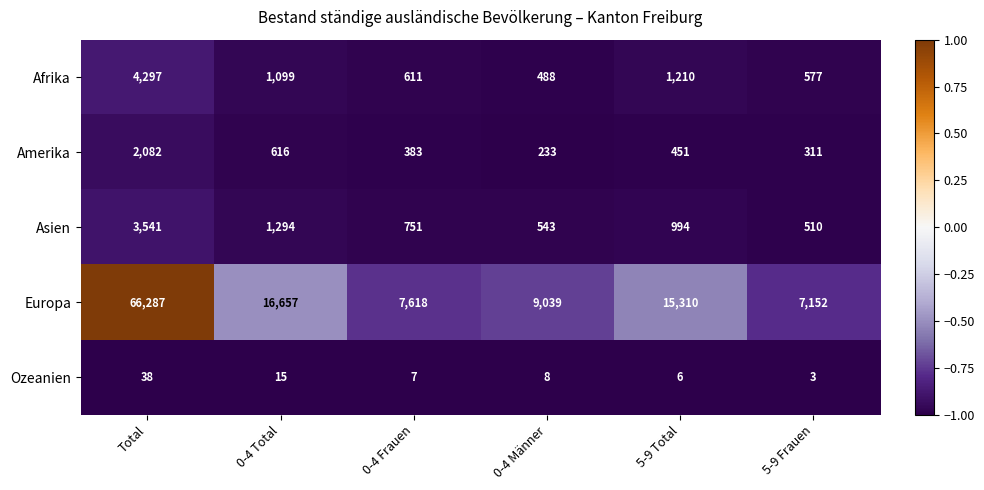

What is the spread (max minus min) of values at 0-4 Frauen?

7611